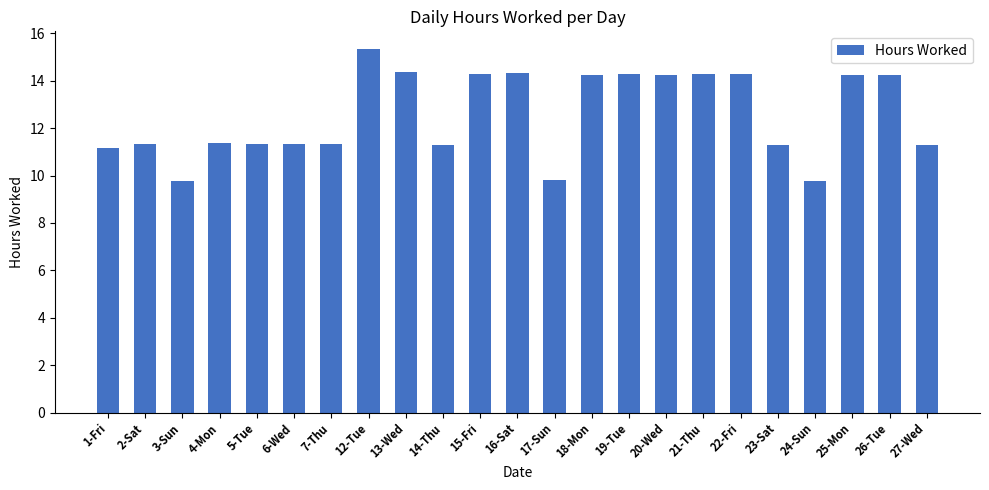

What is the greatest value displayed?

15.3